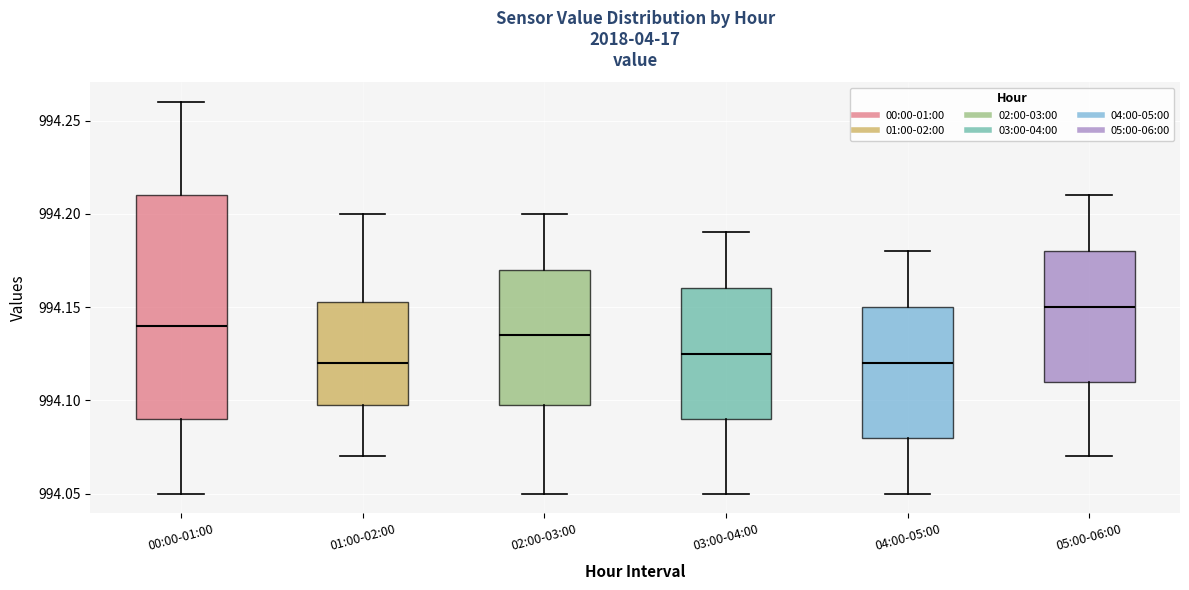

Where is the upper edge of the box for 01:00-02:00 on the y-axis? The values are not printed on the chart, so give them approximately, as read against the axis.

994.155